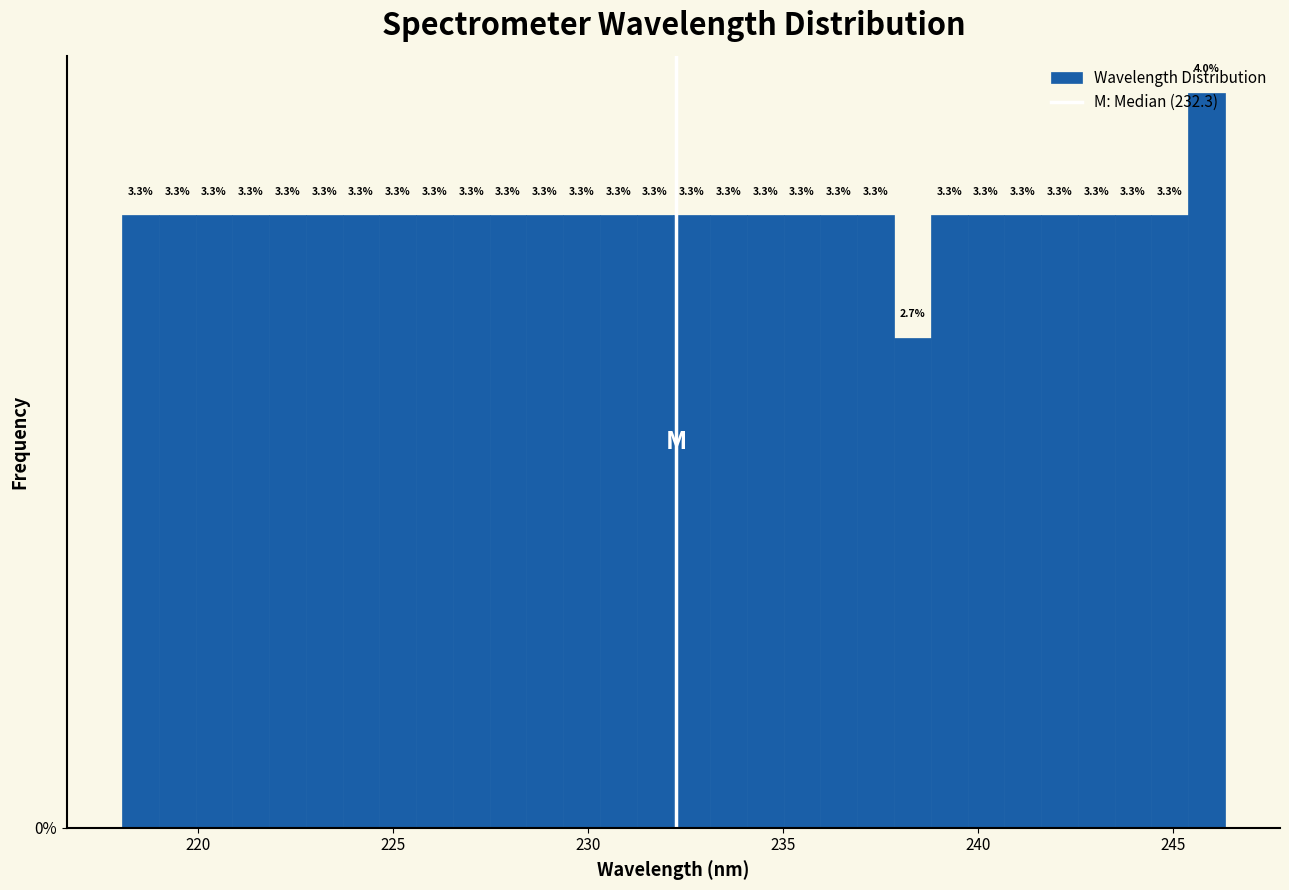

Around what value on the x-axis is the tallest bar? Give the approximate position of its centre, as read against the axis.

246.0